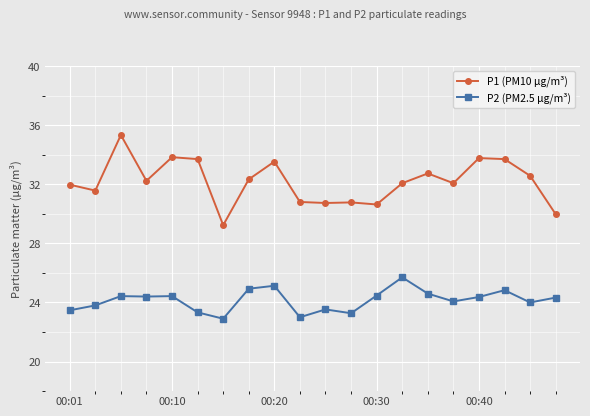

Does the chart display data point markers on the line(s)?

Yes